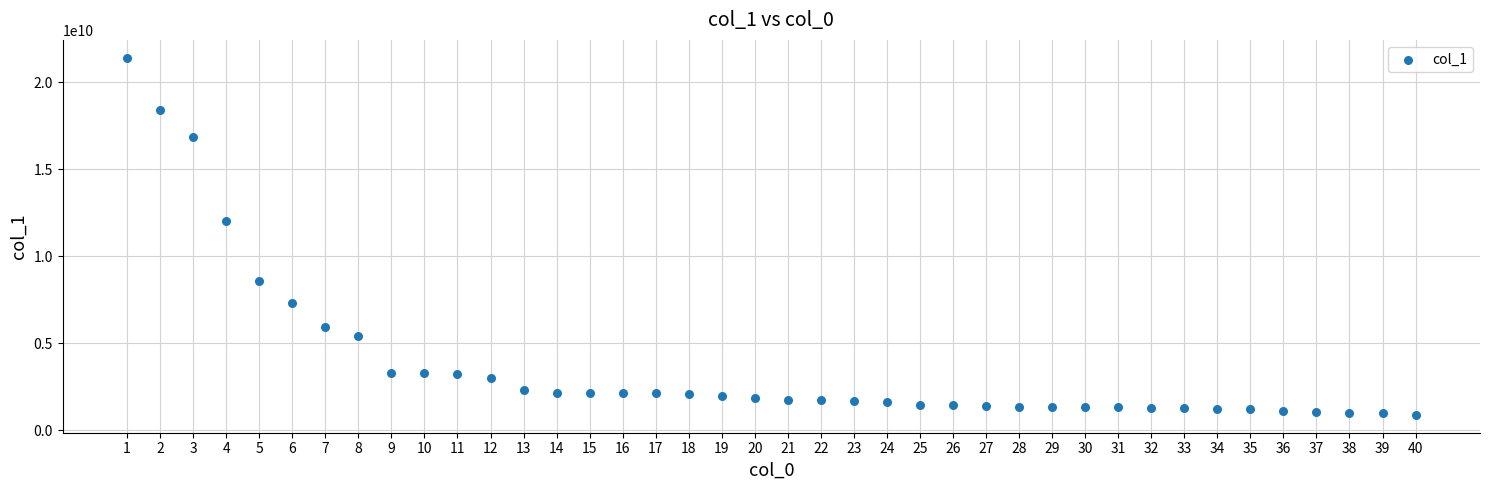

What is the range of X values (max minus min)?

39